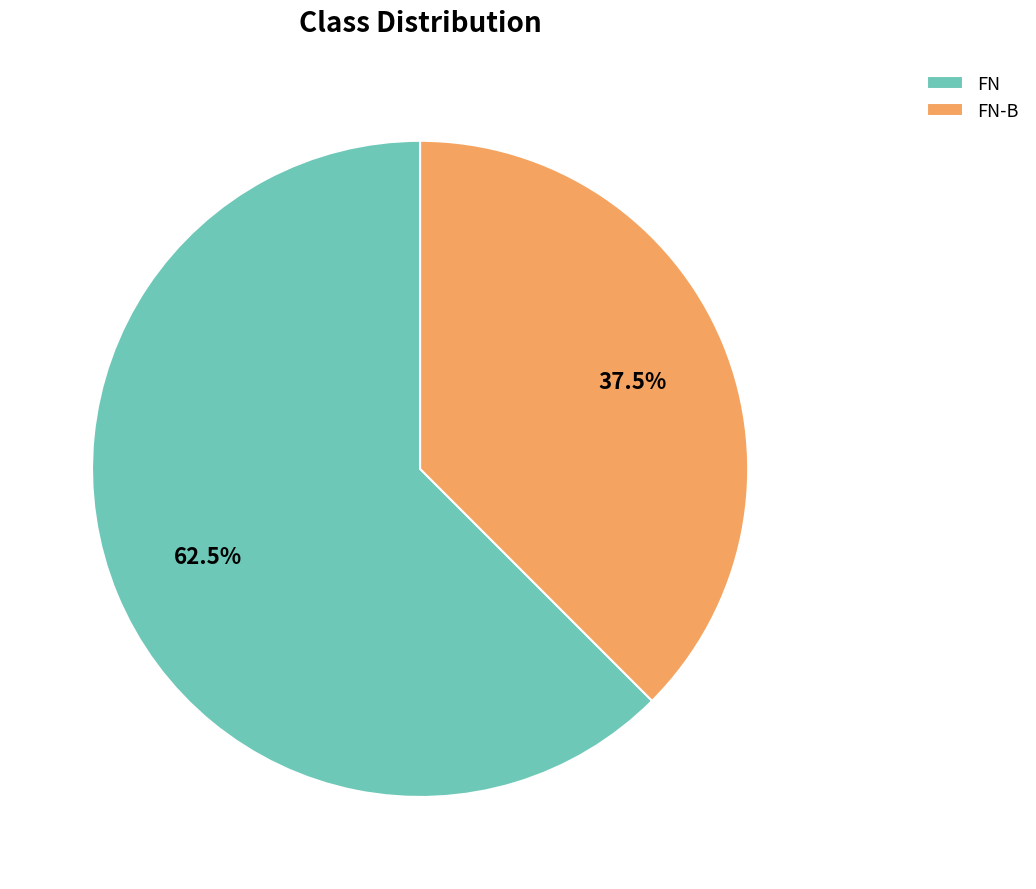

Is FN the majority of the pie?

Yes